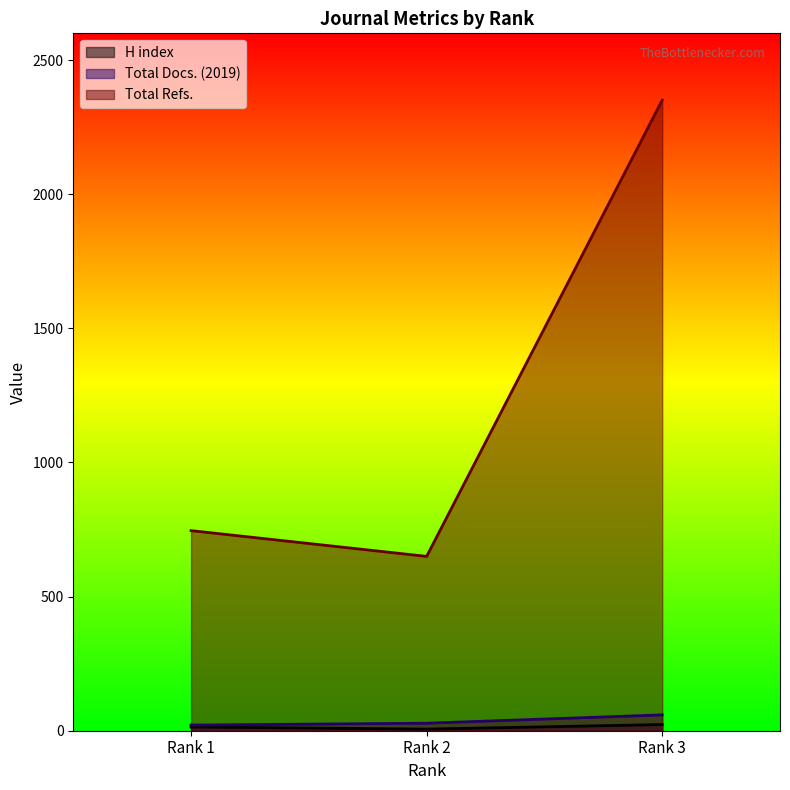

Which series changed the most between Rank 2 and Rank 3?

Total Refs.